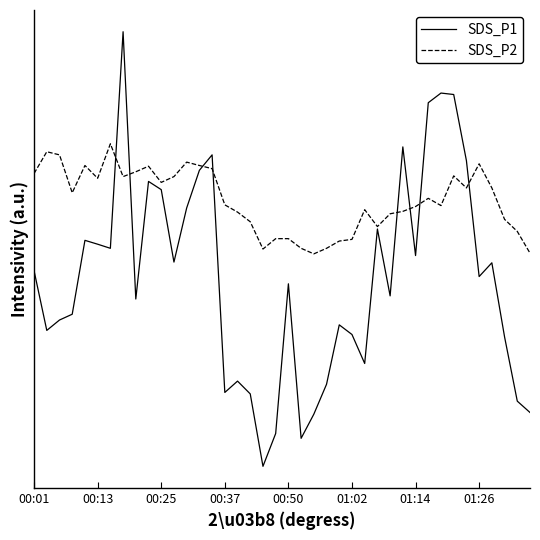

Is this an area chart (filled region under the line)?

No